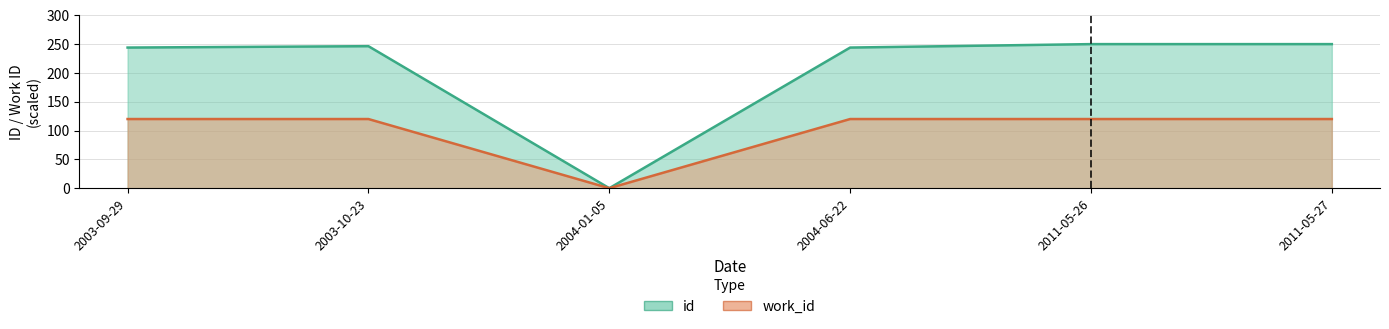

True or false: work_id and id intersect in this chart.

False